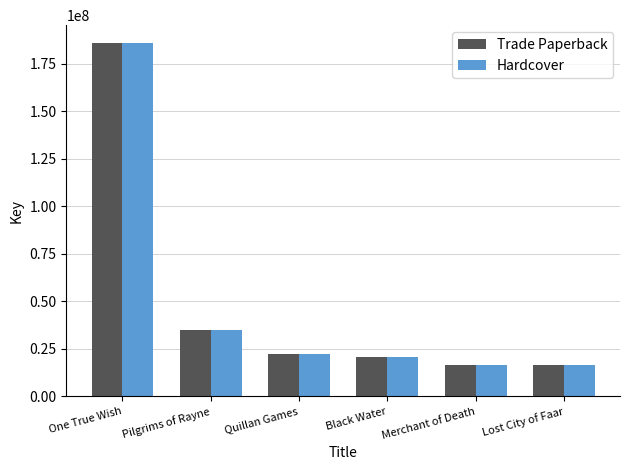

What is the minimum value shown in the chart?

16689279